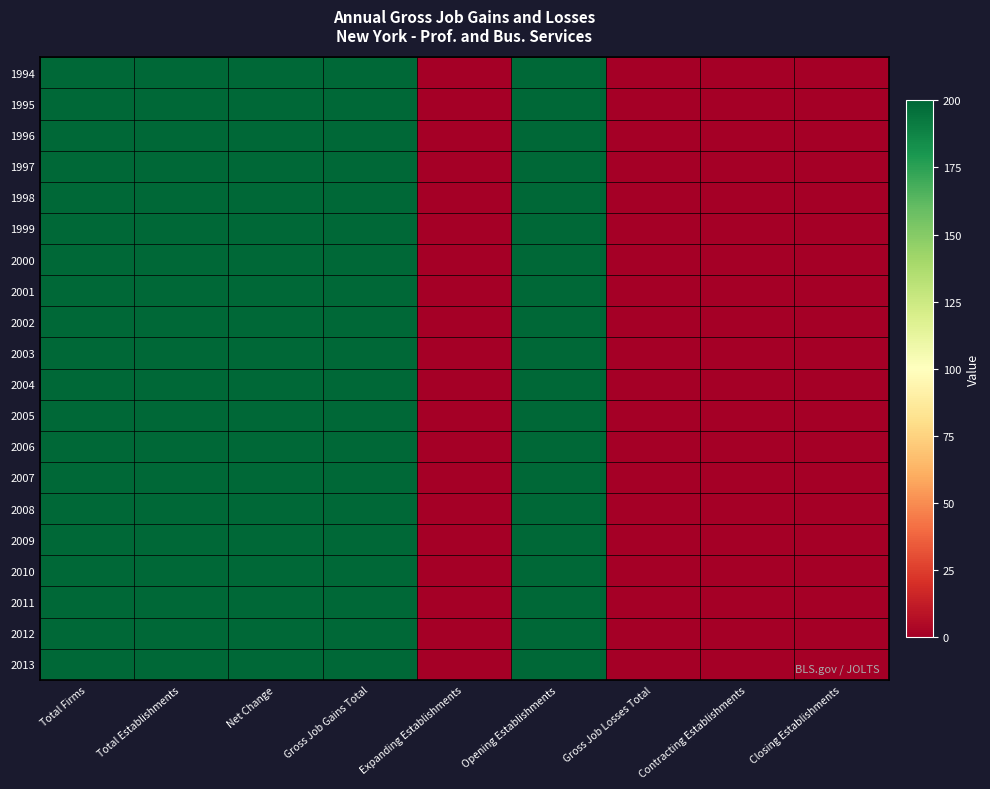

At which category does the chart reach its peak across all series?

Total Firms